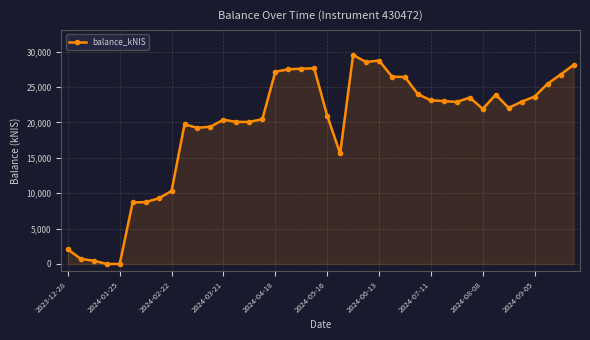

What is the maximum value shown in the chart?

29510.1